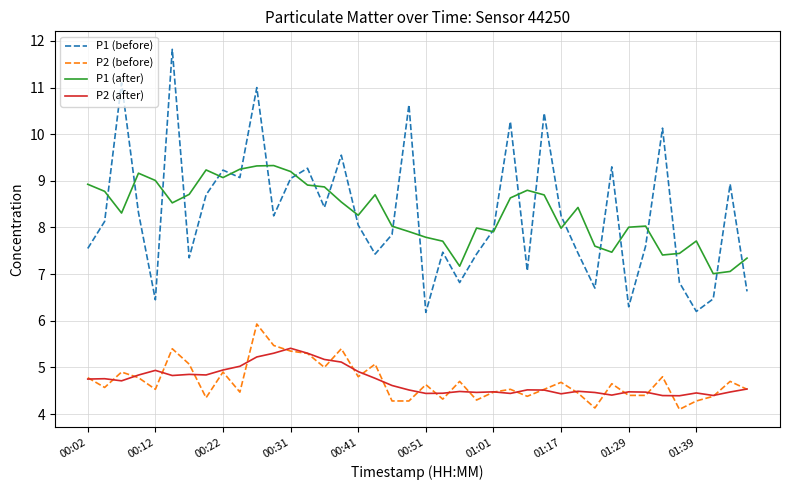

How many lines are shown in the chart?

4